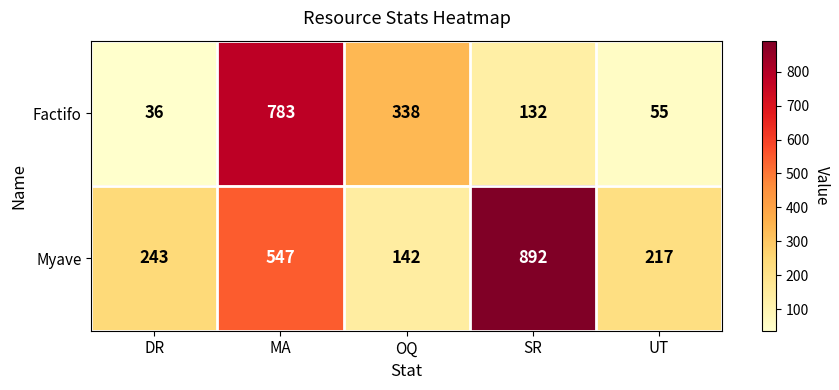

At which label is Myave closest to 517?

MA